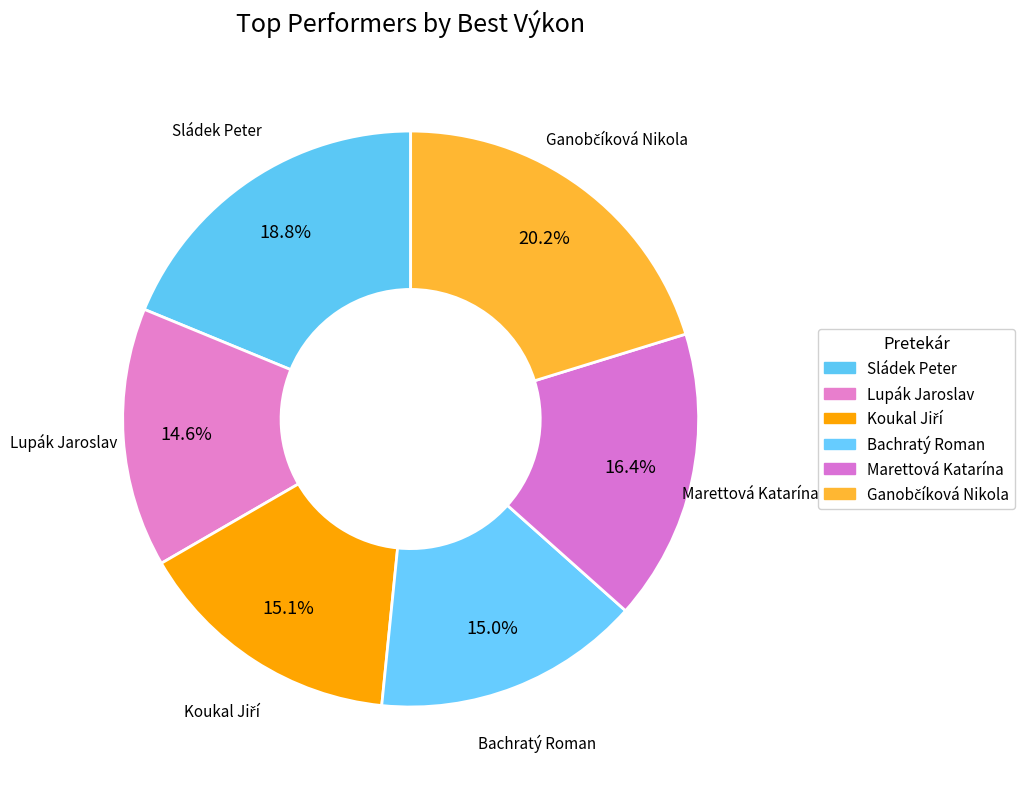

Is there a majority slice in this chart?

No